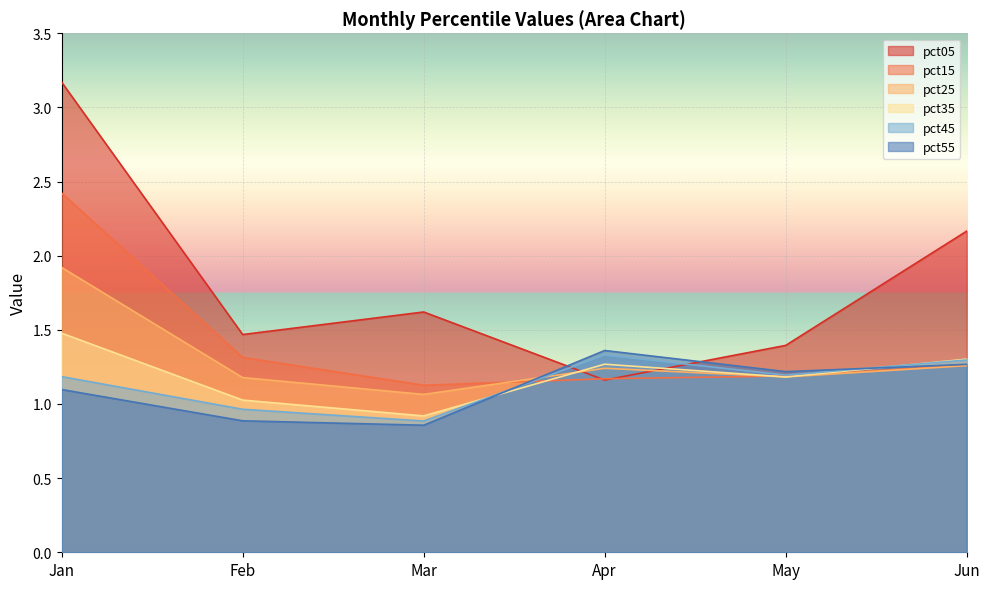

What is the average value of the pct25 series?

1.3